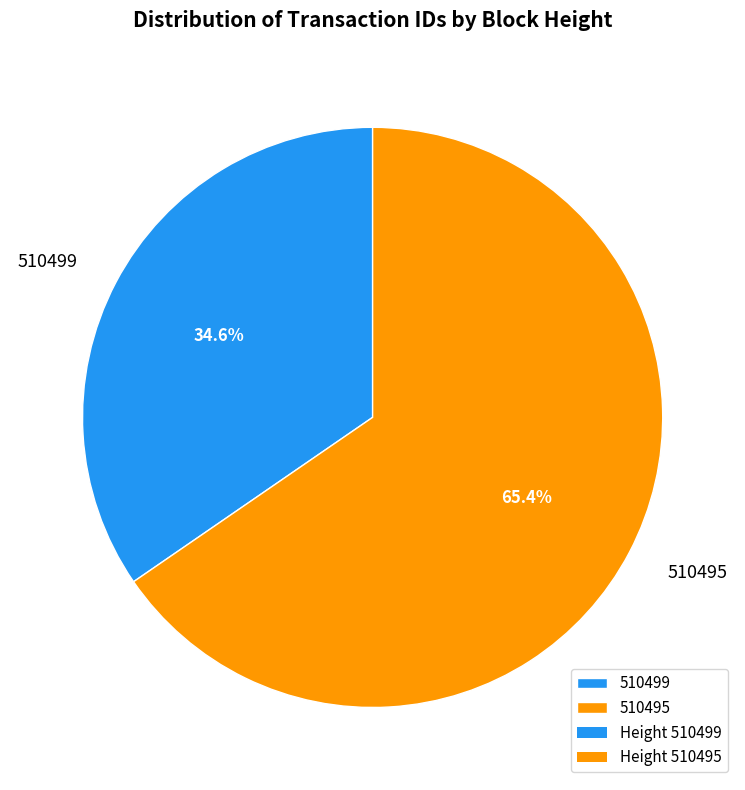

Which has a higher value, 510499 or 510495?

510495